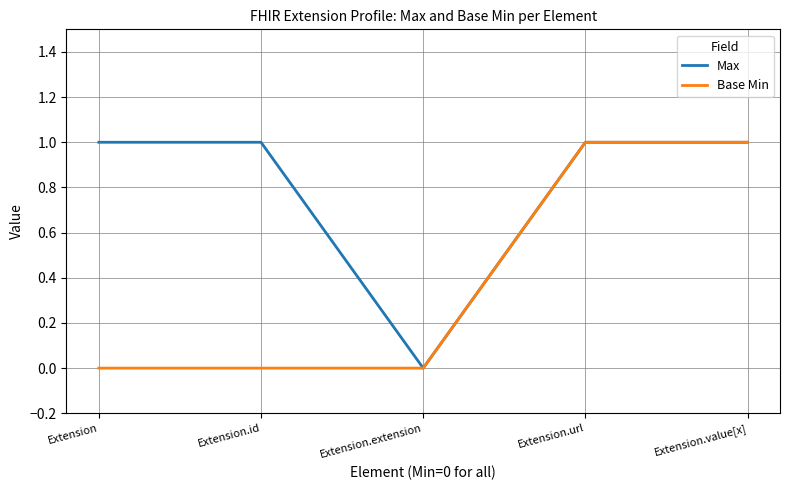

Is it true that Base Min equals 0 at Extension.extension?

True